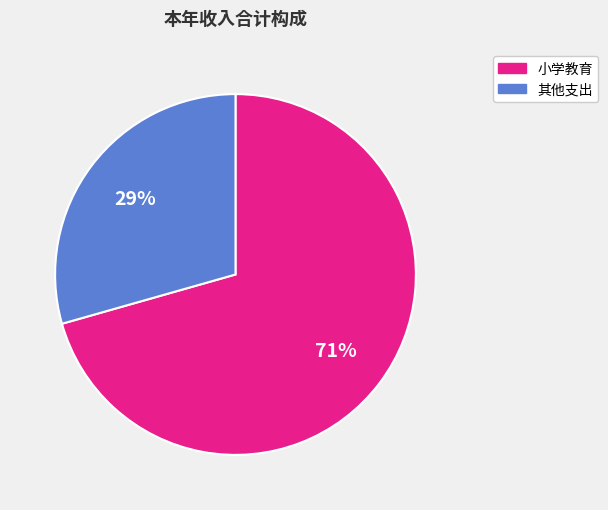

Rank the categories by value from lowest to highest.

其他支出, 小学教育